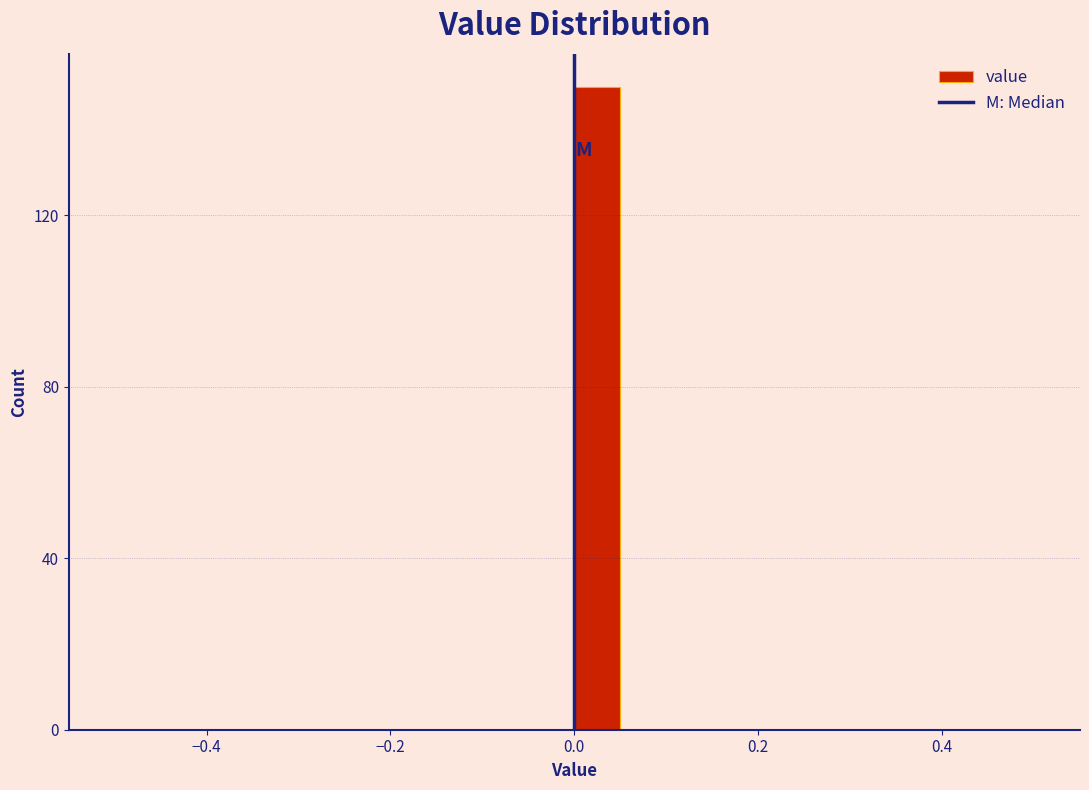

Read against the x-axis, roughly where is the centre of the tallest bar?

0.02